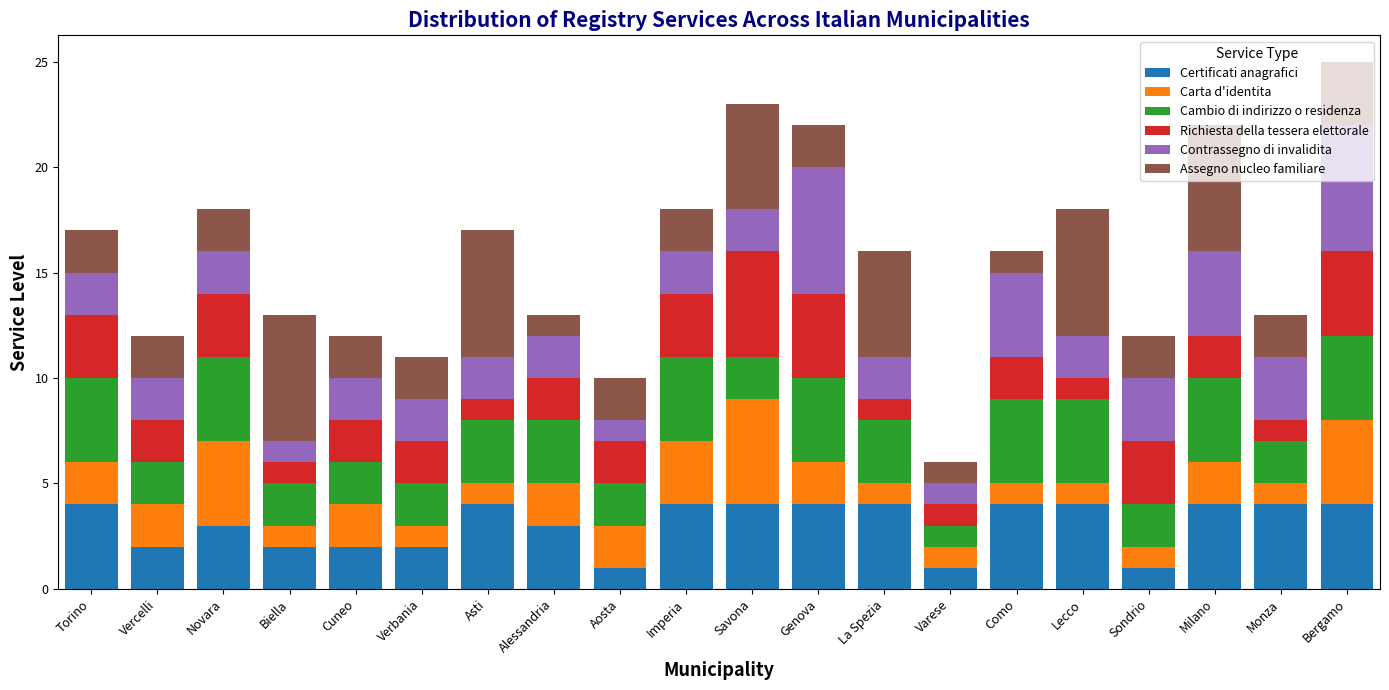

What is the maximum value for Certificati anagrafici?

4